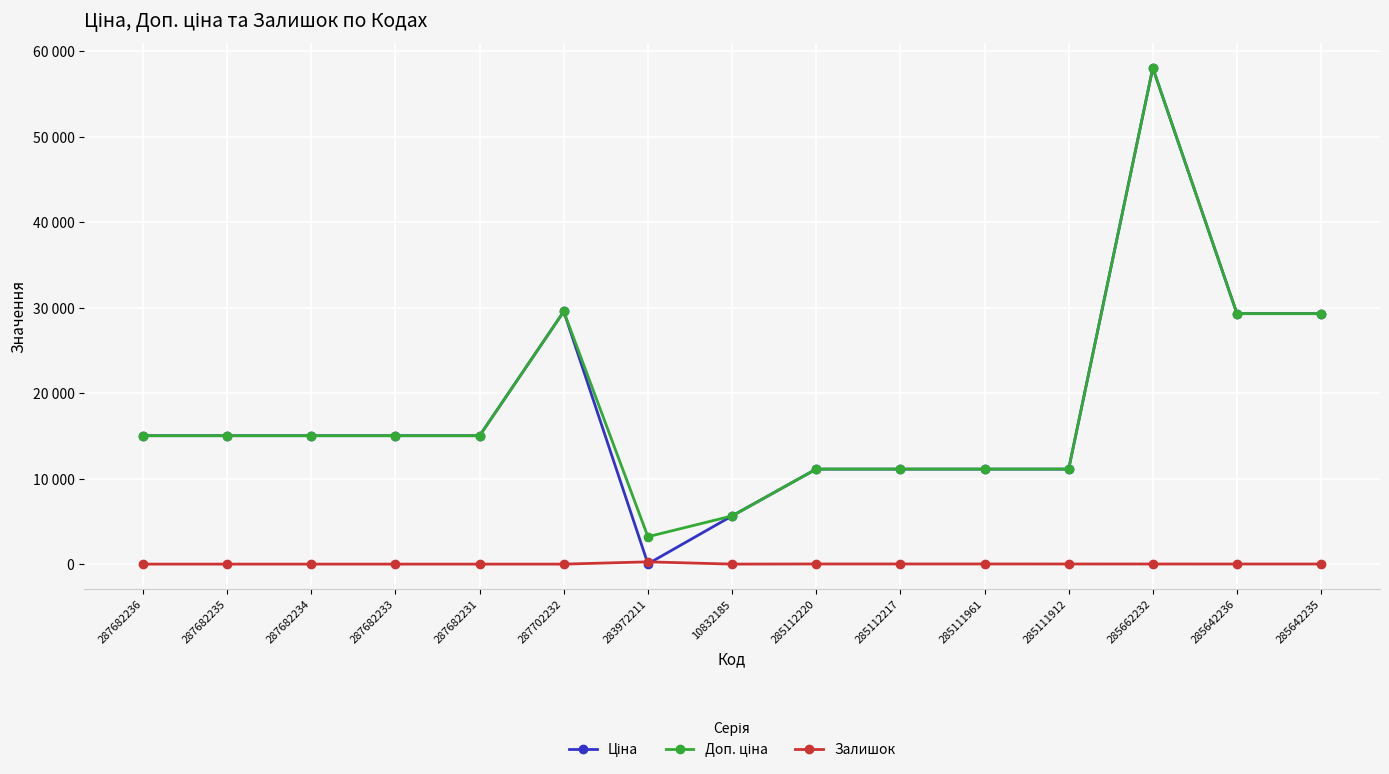

What position from the left is 287682236?

1